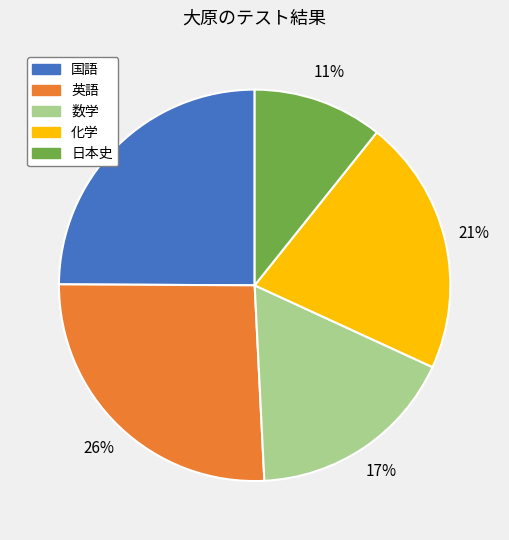

Rank the categories by value from highest to lowest.

英語, 国語, 化学, 数学, 日本史